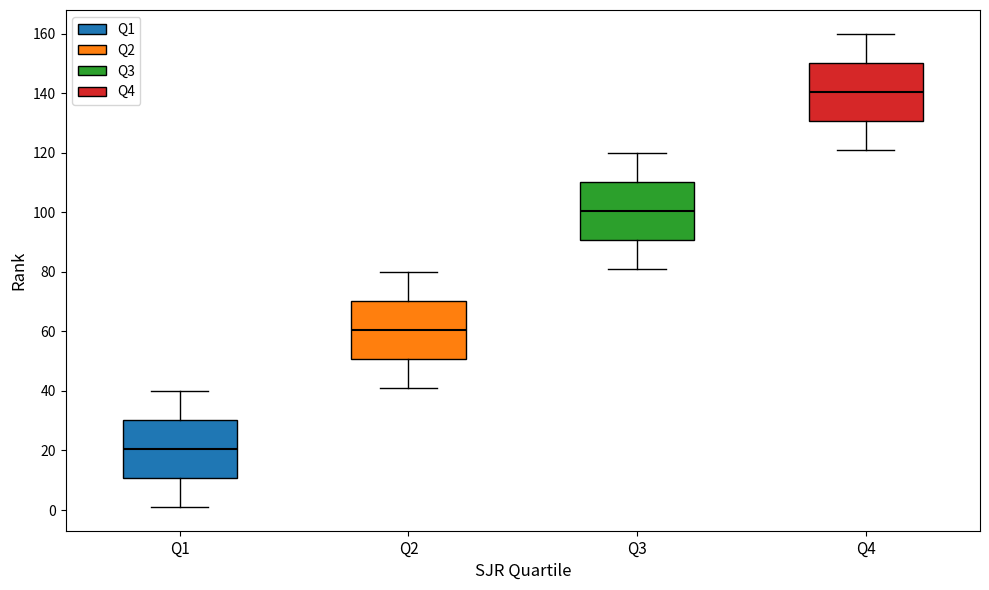

Reading left to right, transcribe this box plot: for each box, give where its median line is, the range the box spans, and where its two whiskers end, as read against the y-axis. The values are not printed on the chart, so give them approximately, as read against the axis.

Q1: median 20, box 10 to 30, whiskers 2 to 40
Q2: median 60, box 50 to 70, whiskers 42 to 80
Q3: median 100, box 90 to 110, whiskers 82 to 120
Q4: median 140, box 130 to 150, whiskers 122 to 160